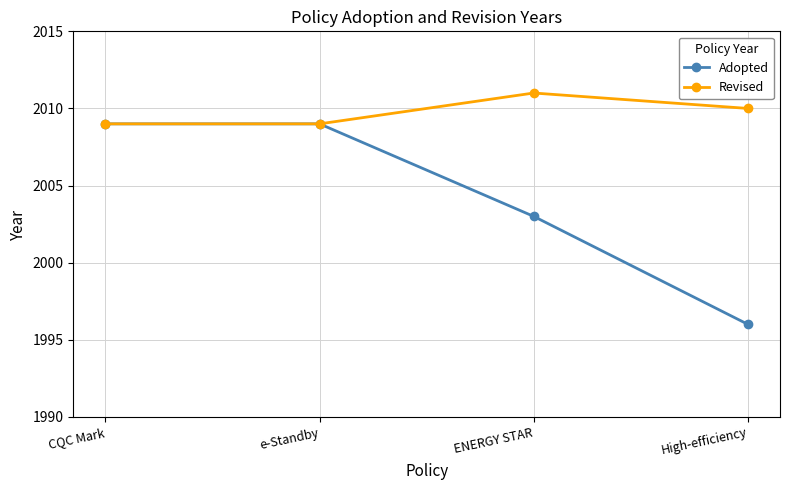

Which category has the highest value in the Revised series?

ENERGY STAR